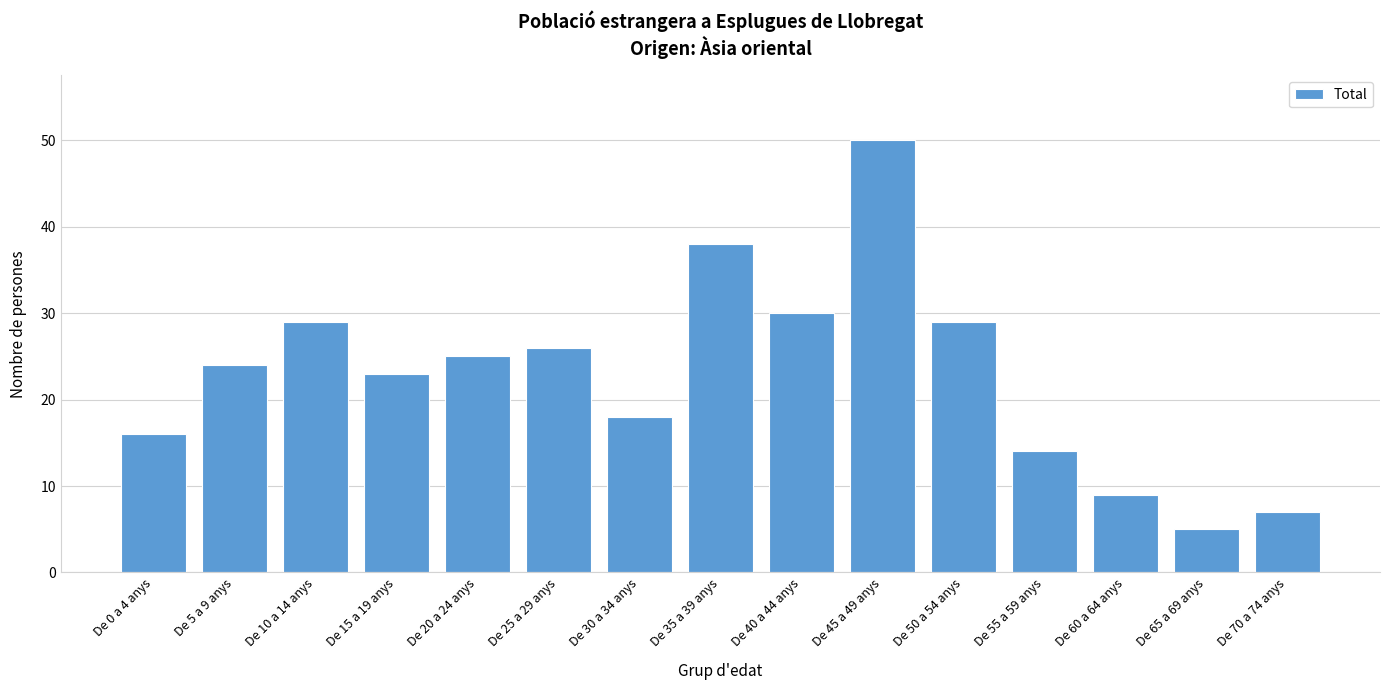

Reading left to right, transcribe all the data shown in this chart.

De 0 a 4 anys=16	De 5 a 9 anys=24	De 10 a 14 anys=29	De 15 a 19 anys=23	De 20 a 24 anys=25	De 25 a 29 anys=26	De 30 a 34 anys=18	De 35 a 39 anys=38	De 40 a 44 anys=30	De 45 a 49 anys=50	De 50 a 54 anys=29	De 55 a 59 anys=14	De 60 a 64 anys=9	De 65 a 69 anys=5	De 70 a 74 anys=7